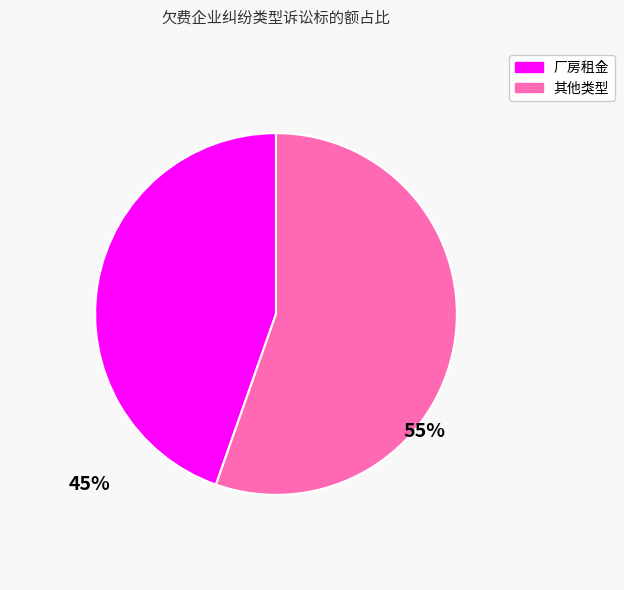

Does any single category account for the majority?

Yes